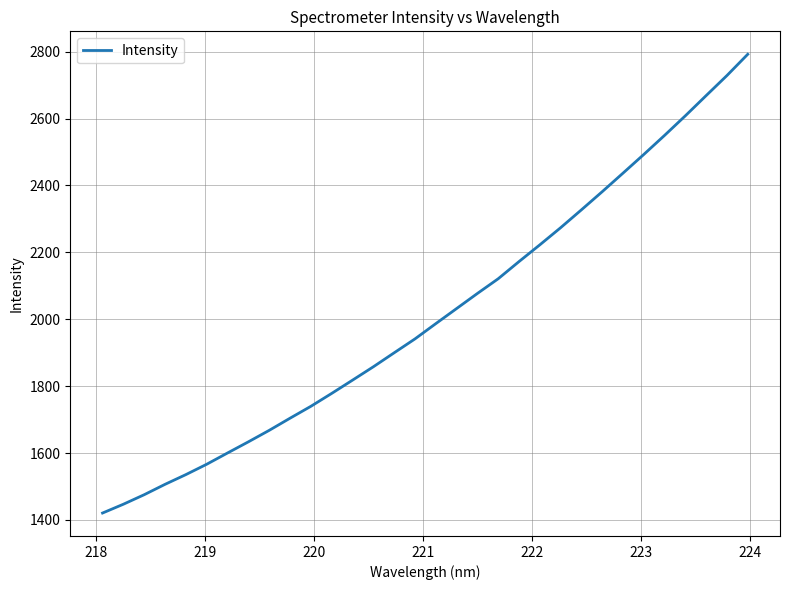

What is the minimum value shown in the chart?

1420.7